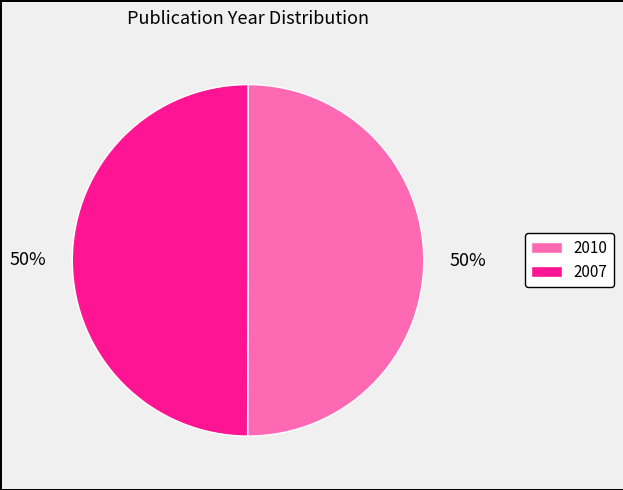

What percentage is the 2010 slice, to the nearest percent?

50%